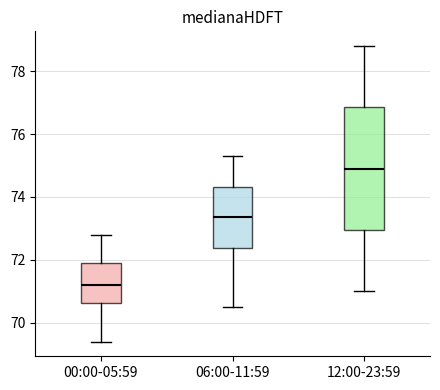

Where is the lower edge of the box for 00:00-05:59 on the y-axis? The values are not printed on the chart, so give them approximately, as read against the axis.

70.6